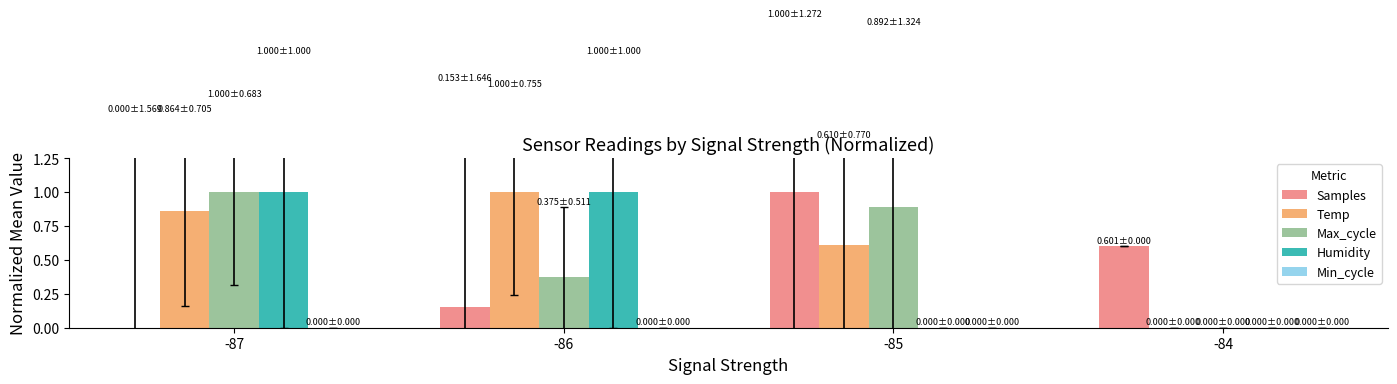

What is the highest value of the Samples series?

1.0